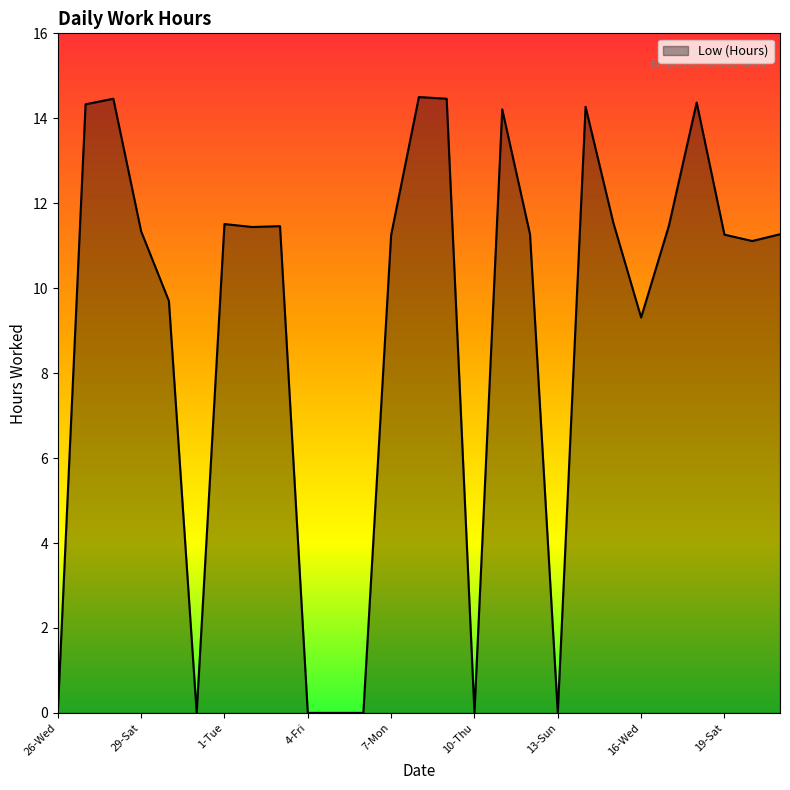

What is the greatest value displayed?

14.5